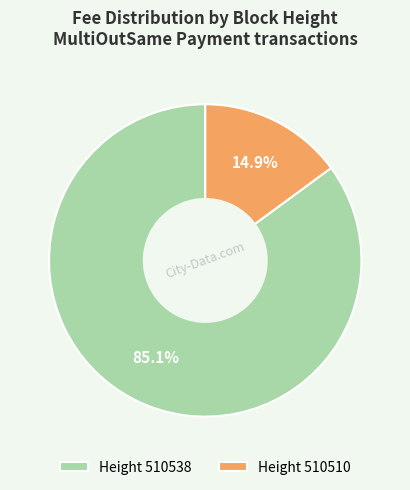

How much of the chart is everything except Height 510538?

14.9%